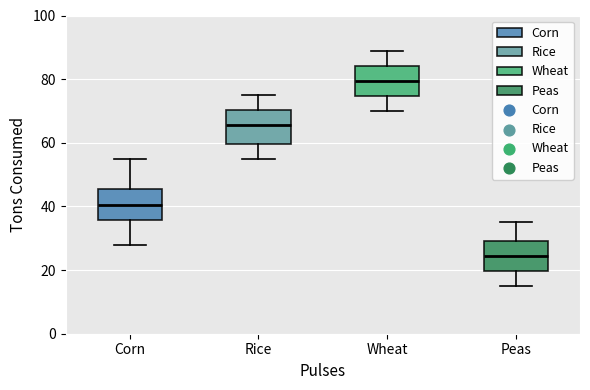

Which box has the lowest median line?

Peas